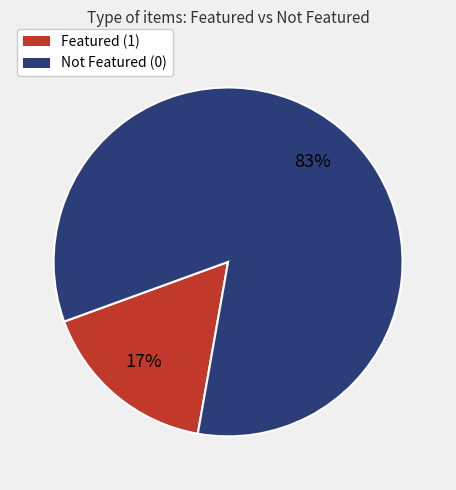

Is there a majority slice in this chart?

Yes